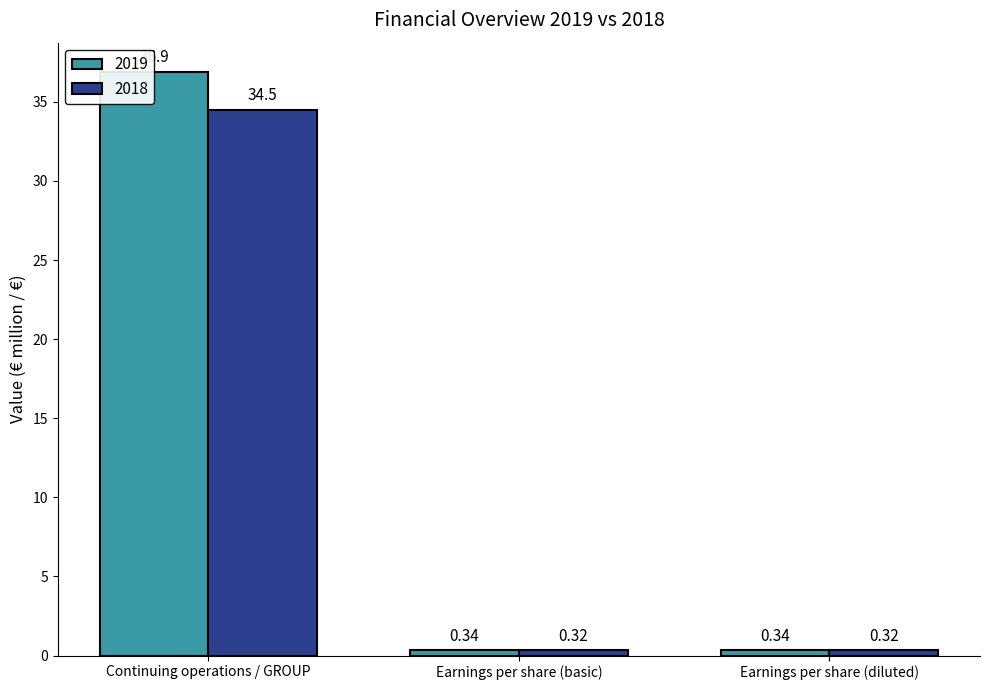

What is the spread (max minus min) of values at Continuing operations / GROUP?

2.4